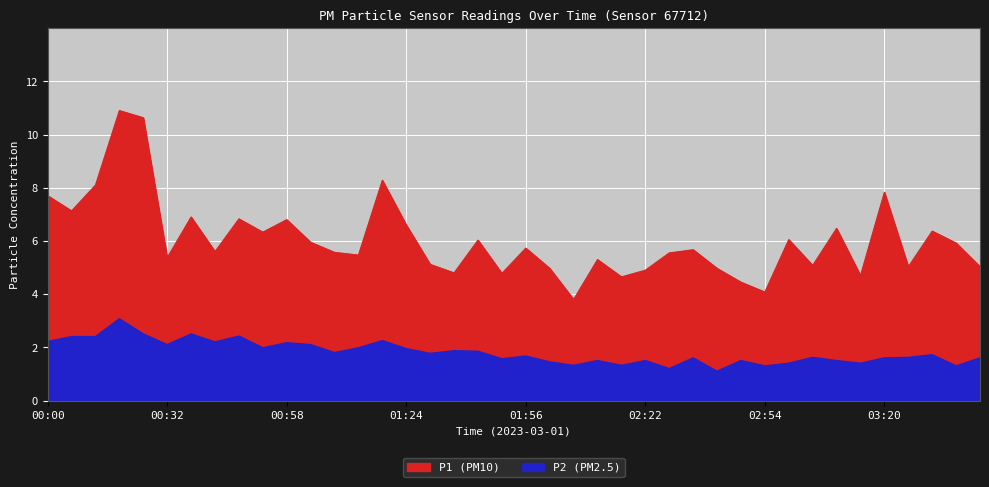

Is it true that P2 equals 2.1 at 01:03?

True